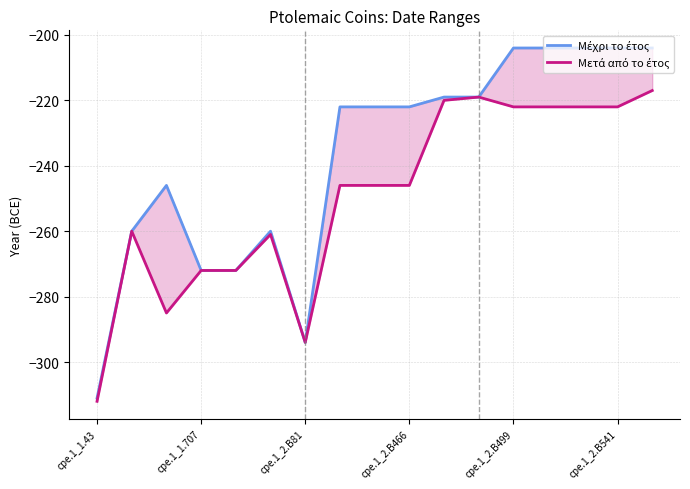

Rank the series by their average value, from highest to lowest.

Μέχρι το έτος, Μετά από το έτος